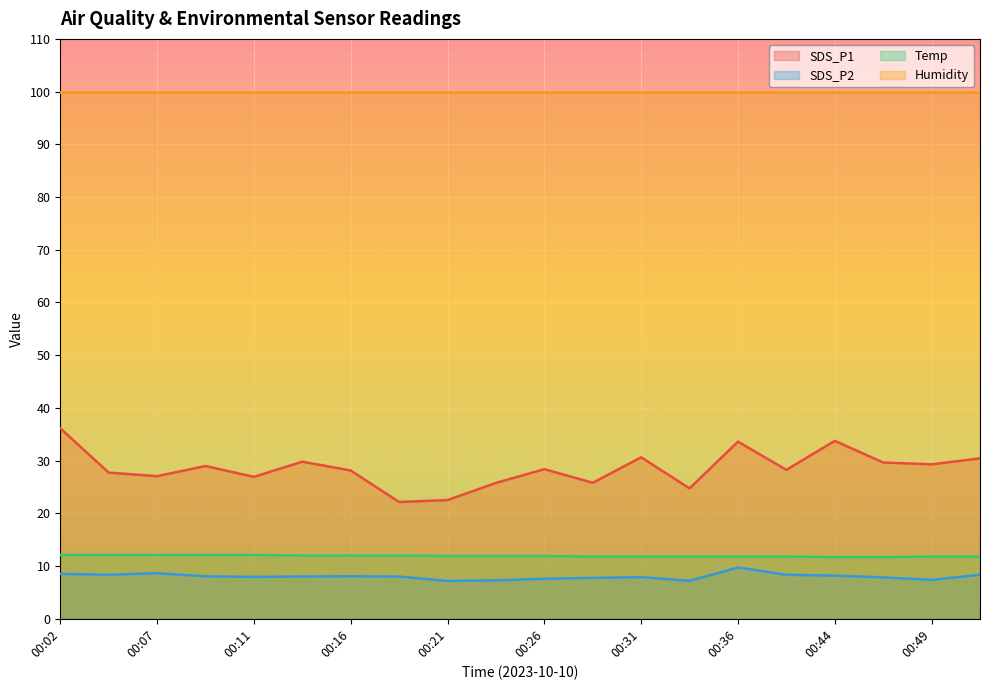

What is the highest value of the SDS_P1 series?

36.1